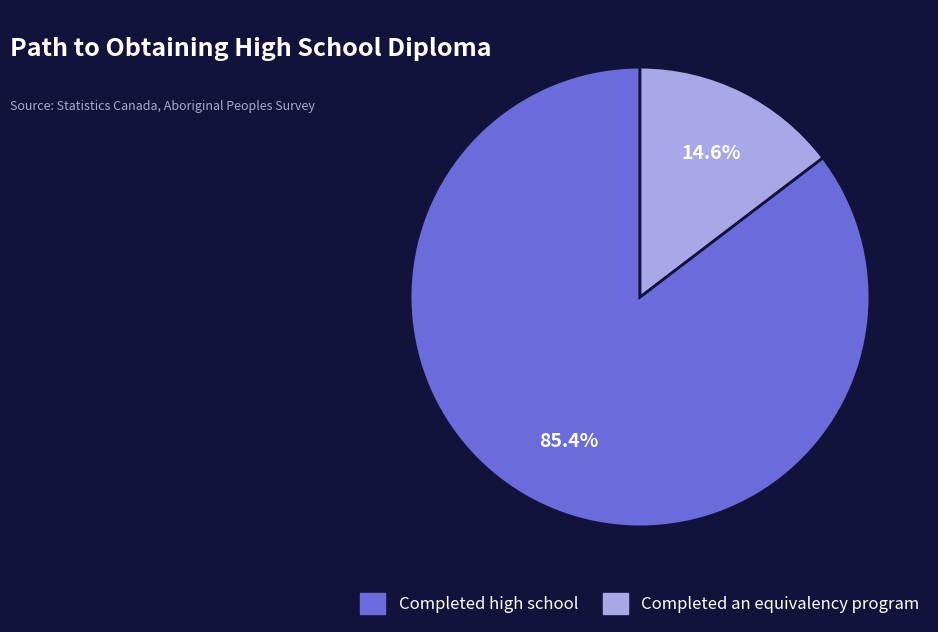

What is the largest slice in the pie chart?

Completed high school